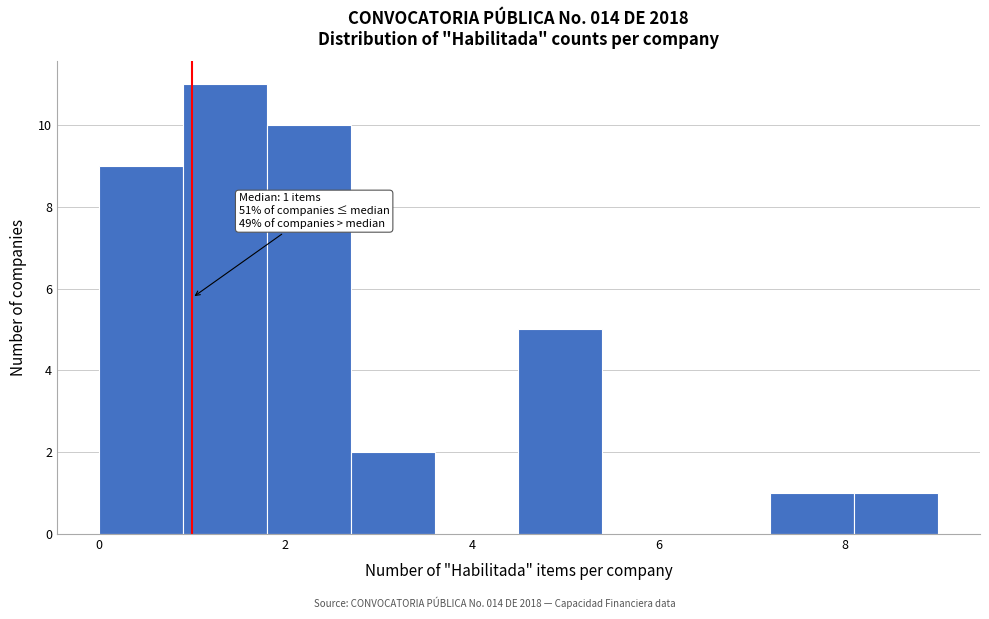

Which range on the x-axis has the tallest bar?

0.9 to 1.8